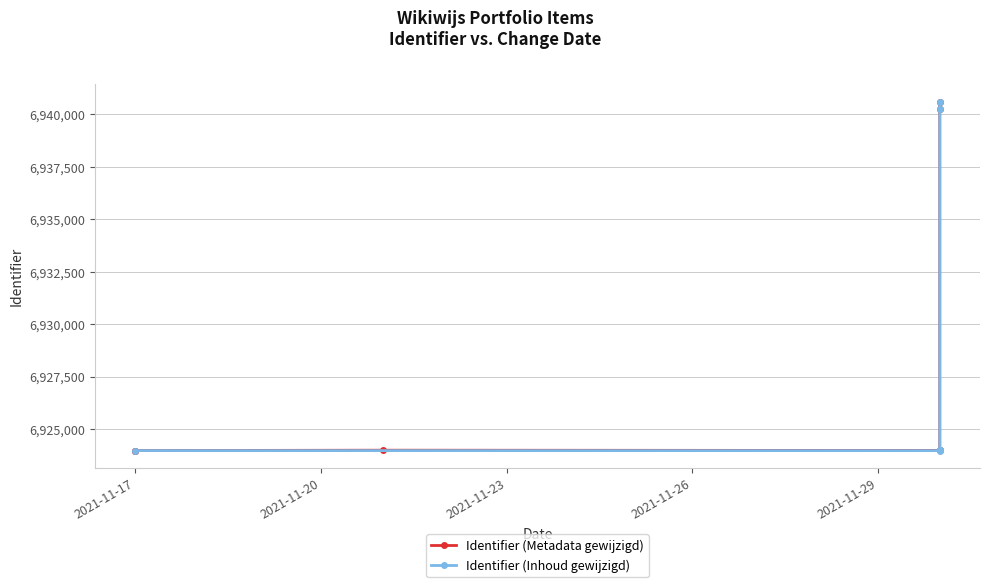

At which label does Identifier (Inhoud gewijzigd) first exceed 6923983?

2021-11-29